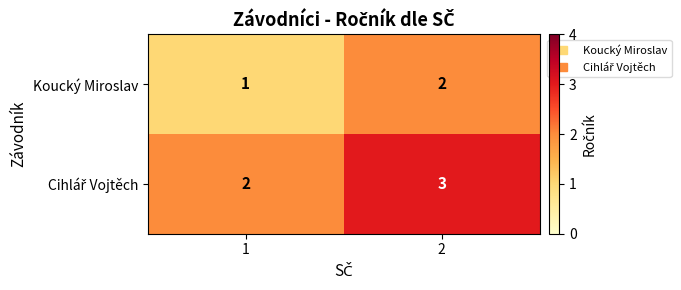

At how many categories does at least one series exceed 1?

2